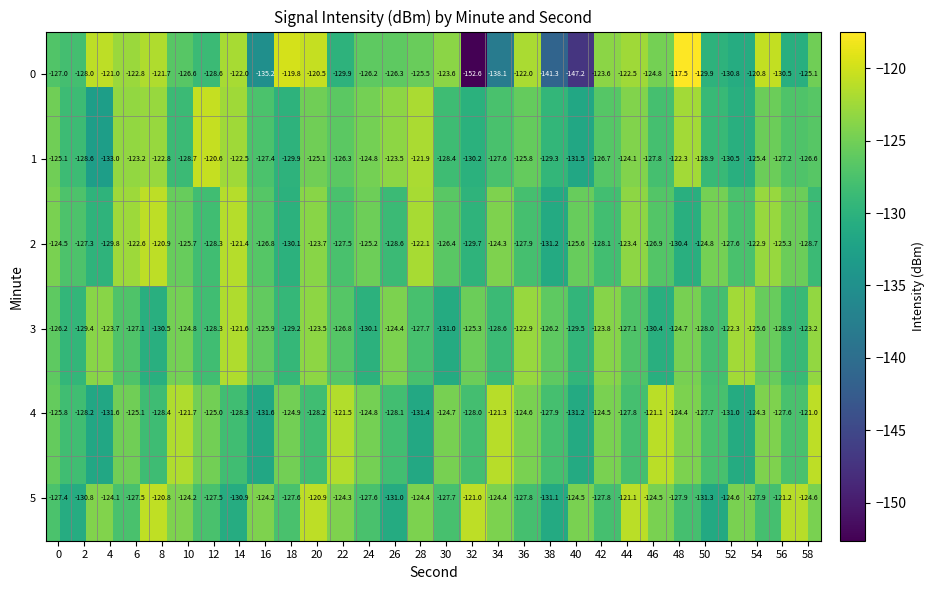

How many categories are shown in the chart?

30